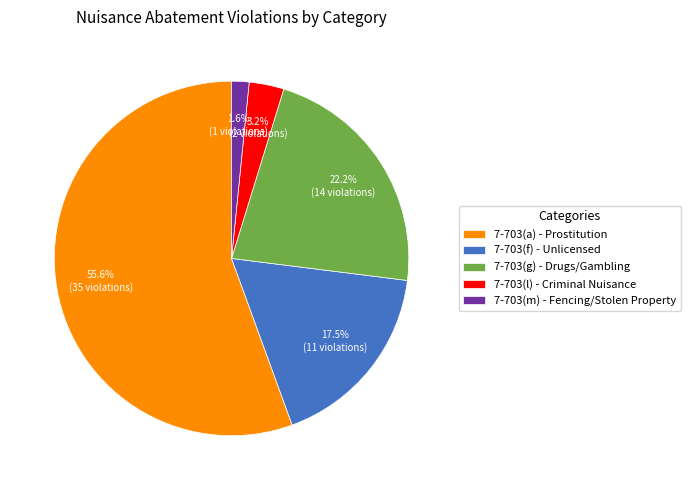

Count the number of slices in the pie.

5